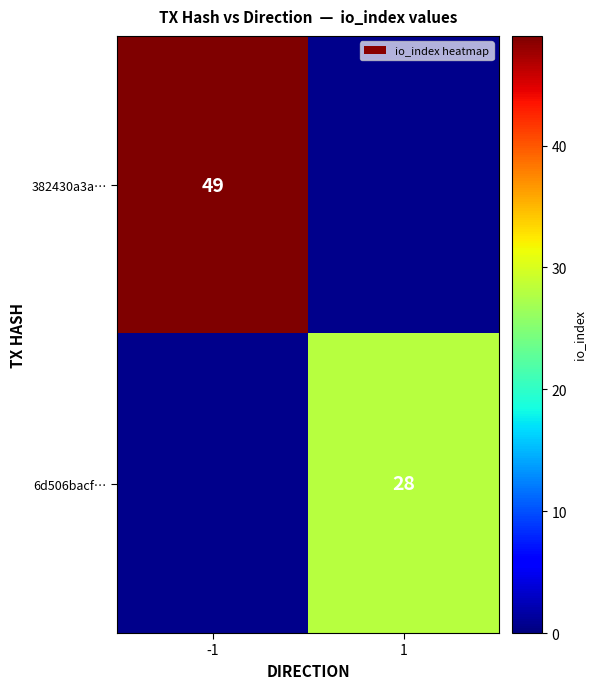

How many categories are shown in the chart?

2